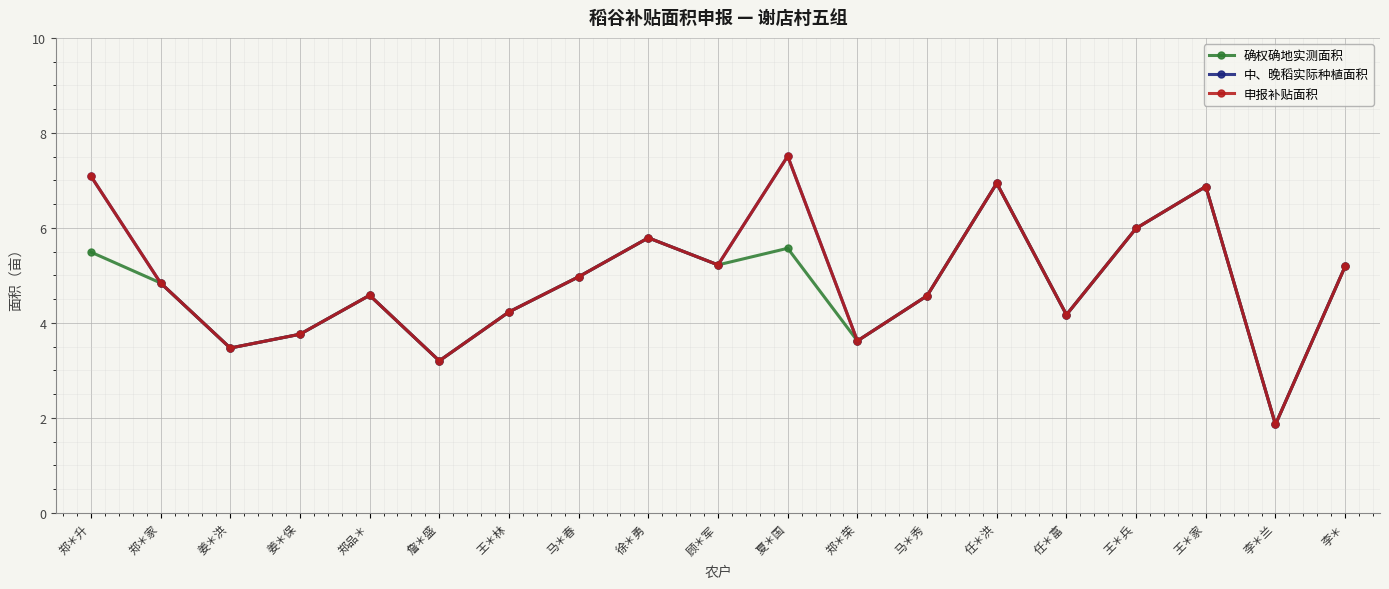

Reading left to right, list all the values displayed in this chart.

确权确地实测面积: 郑＊升=5.5	郑＊家=4.8	姜＊洪=3.5	姜＊保=3.8	郑品＊=4.6	詹＊盛=3.2	王＊林=4.2	马＊春=5.0	徐＊勇=5.8	顾＊军=5.2	夏＊国=5.6	郑＊荣=3.6	马＊秀=4.6	任＊洪=6.9	任＊富=4.2	王＊兵=6.0	王＊家=6.9	李＊兰=1.9	李＊=5.2
中、晚稻实际种植面积: 郑＊升=7.1	郑＊家=4.8	姜＊洪=3.5	姜＊保=3.8	郑品＊=4.6	詹＊盛=3.2	王＊林=4.2	马＊春=5.0	徐＊勇=5.8	顾＊军=5.2	夏＊国=7.5	郑＊荣=3.6	马＊秀=4.6	任＊洪=6.9	任＊富=4.2	王＊兵=6.0	王＊家=6.9	李＊兰=1.9	李＊=5.2
申报补贴面积: 郑＊升=7.1	郑＊家=4.8	姜＊洪=3.5	姜＊保=3.8	郑品＊=4.6	詹＊盛=3.2	王＊林=4.2	马＊春=5.0	徐＊勇=5.8	顾＊军=5.2	夏＊国=7.5	郑＊荣=3.6	马＊秀=4.6	任＊洪=6.9	任＊富=4.2	王＊兵=6.0	王＊家=6.9	李＊兰=1.9	李＊=5.2